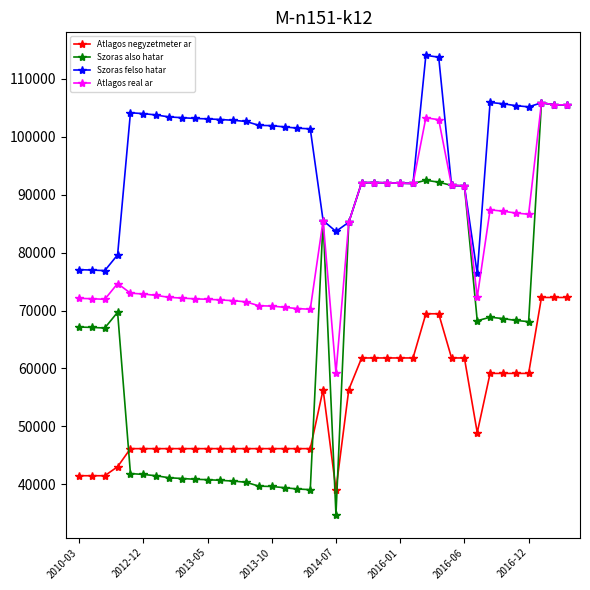

True or false: Szoras felso hatar and Atlagos negyzetmeter ar intersect in this chart.

False